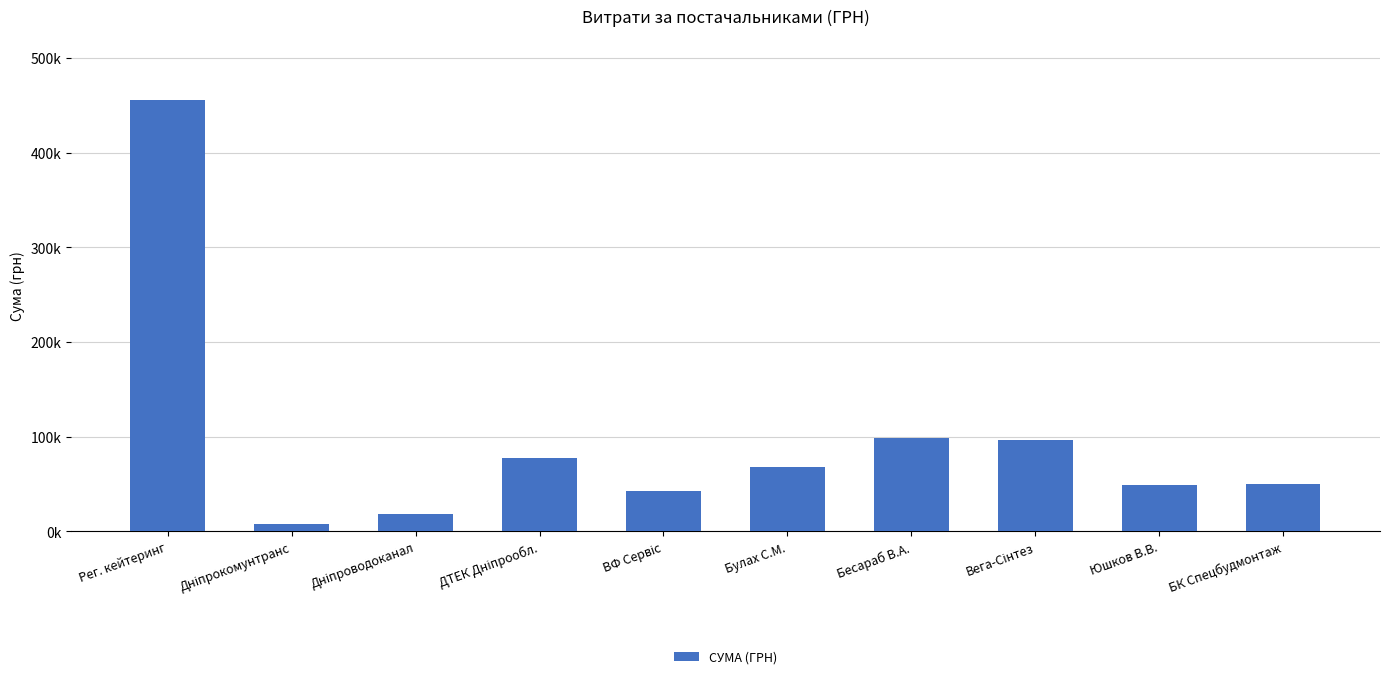

Reading left to right, extract all data points from this chart.

455440.8	8086.0	18295.3	77599.1	42588.0	67849.0	98739.9	96531.0	48660.0	50000.0